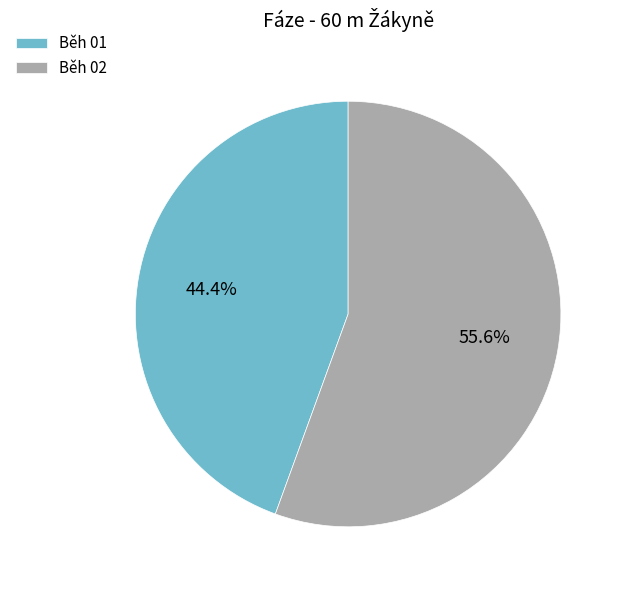

To the nearest percent, what is the difference between the Běh 01 and Běh 02 slice percentages?

11%